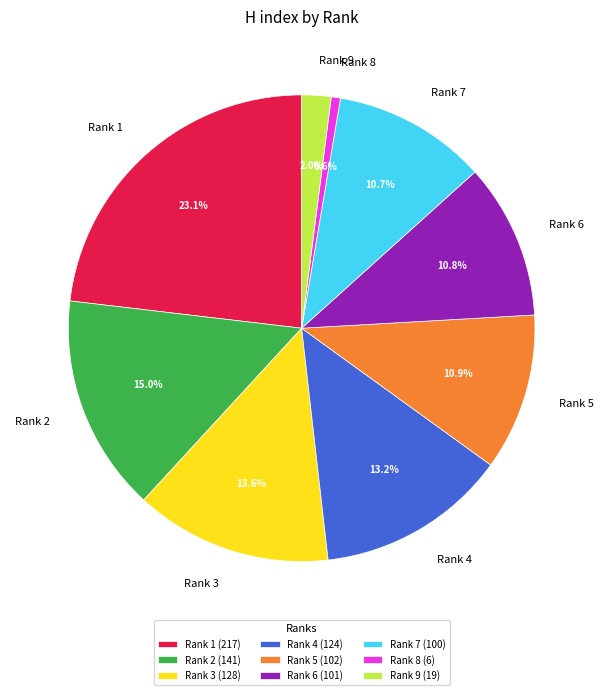

Does Rank 9 account for over 50% of the chart?

No